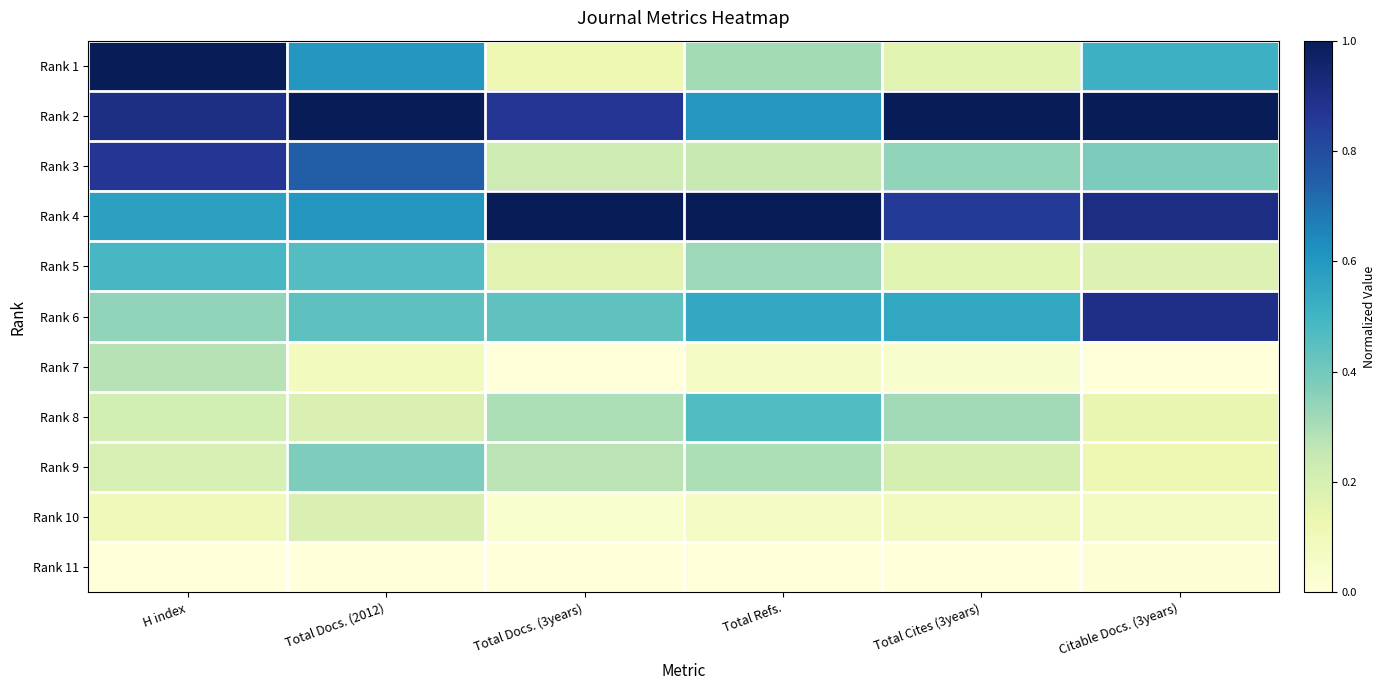

Which series has the largest range (max minus min)?

Rank 1